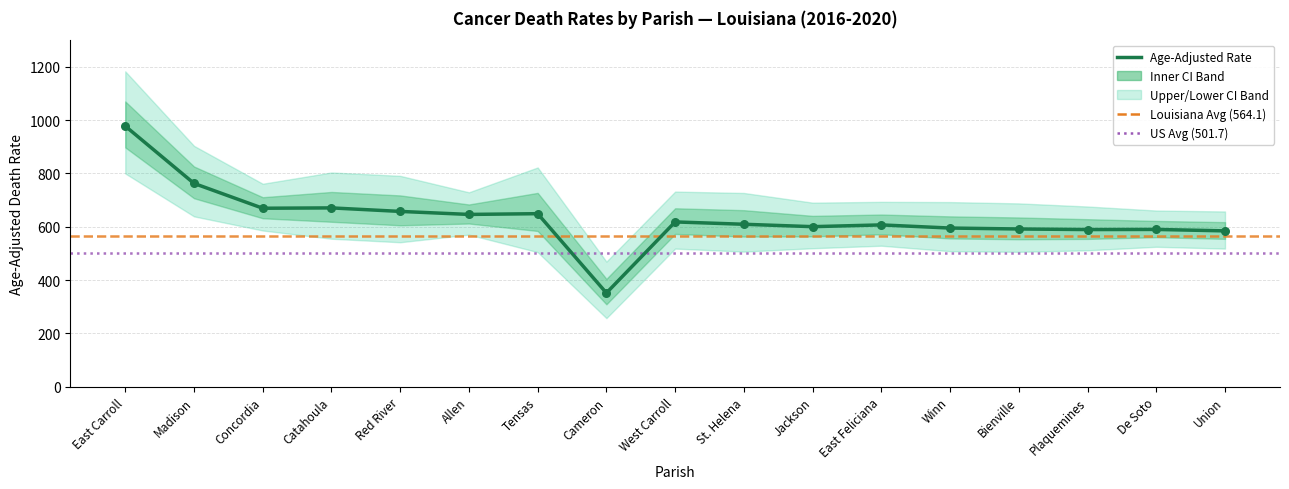

At how many categories does at least one series exceed 870?

1